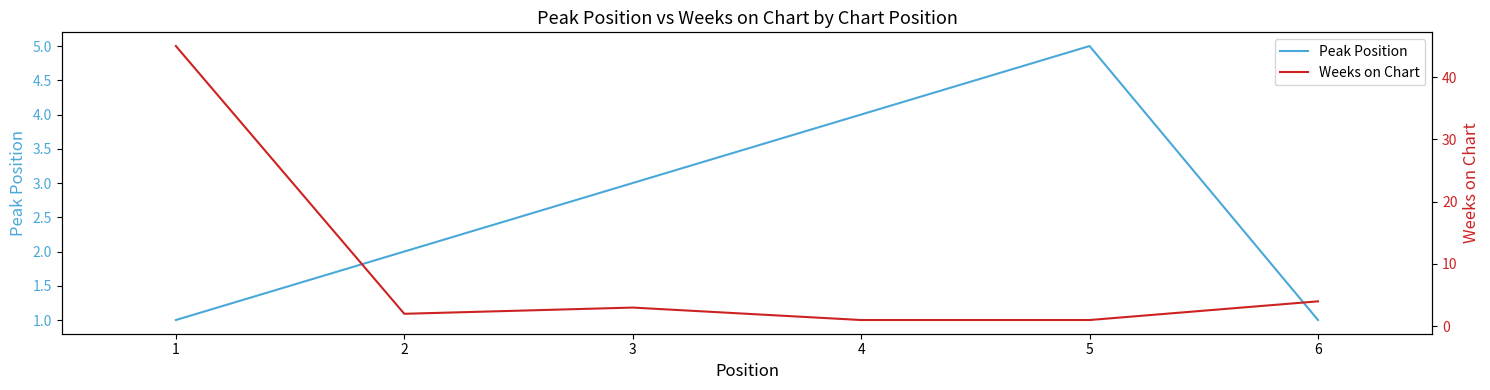

What is the value of the Peak Position point at the 2nd from the left?

2